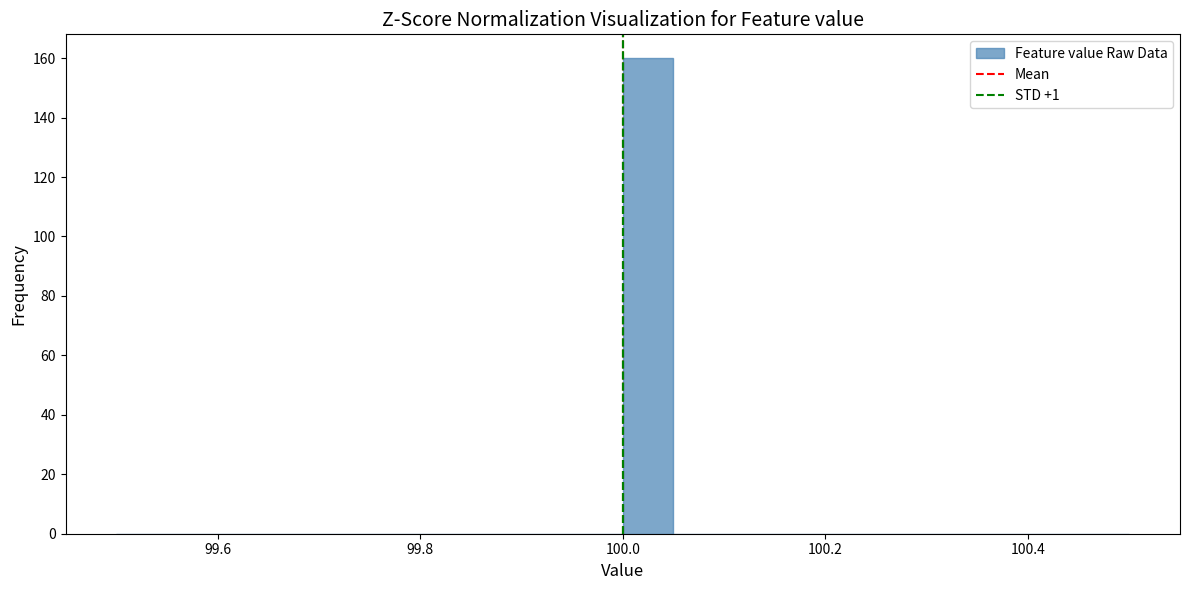

Around what value on the x-axis is the tallest bar? Give the approximate position of its centre, as read against the axis.

100.02